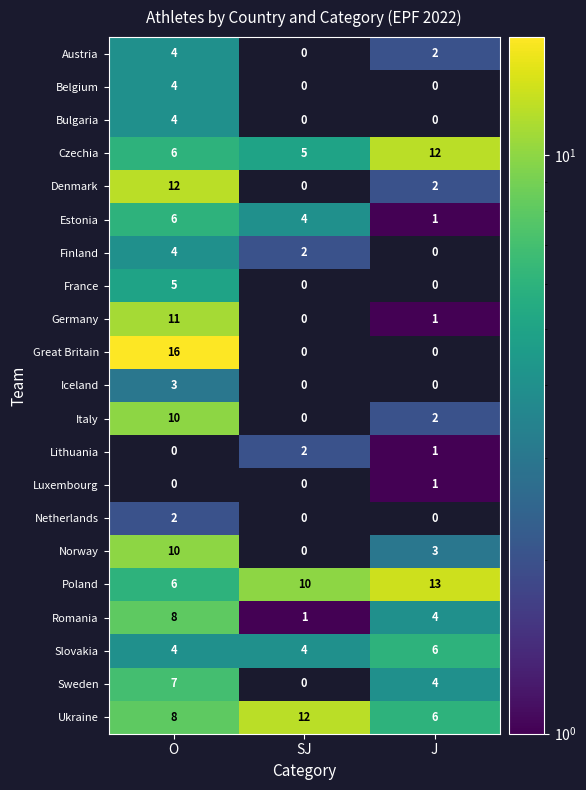

What is the difference between the maximum and second lowest values in the Germany series?

10